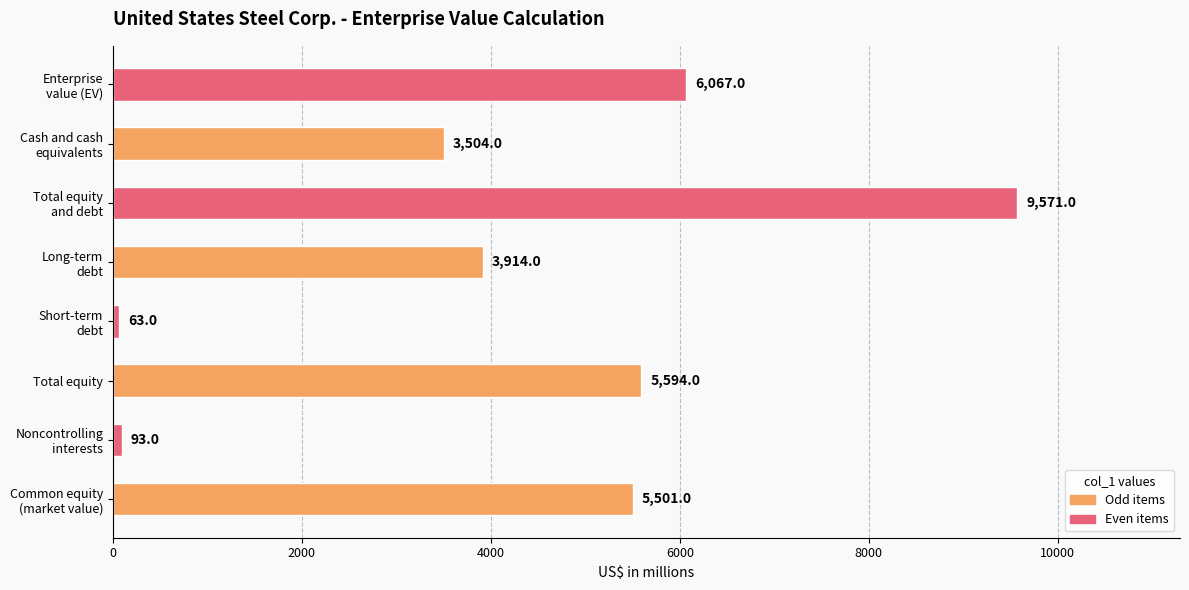

What is the greatest value displayed?

9571